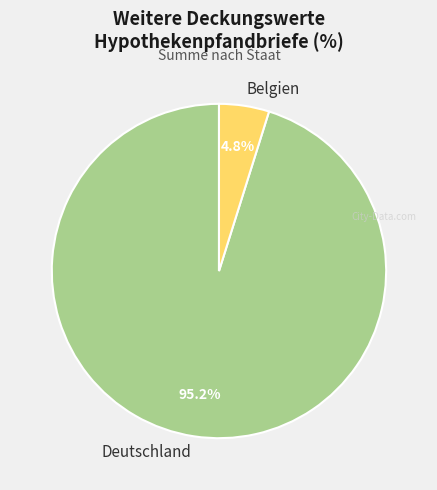

Is there any slice that represents more than half of the pie?

Yes